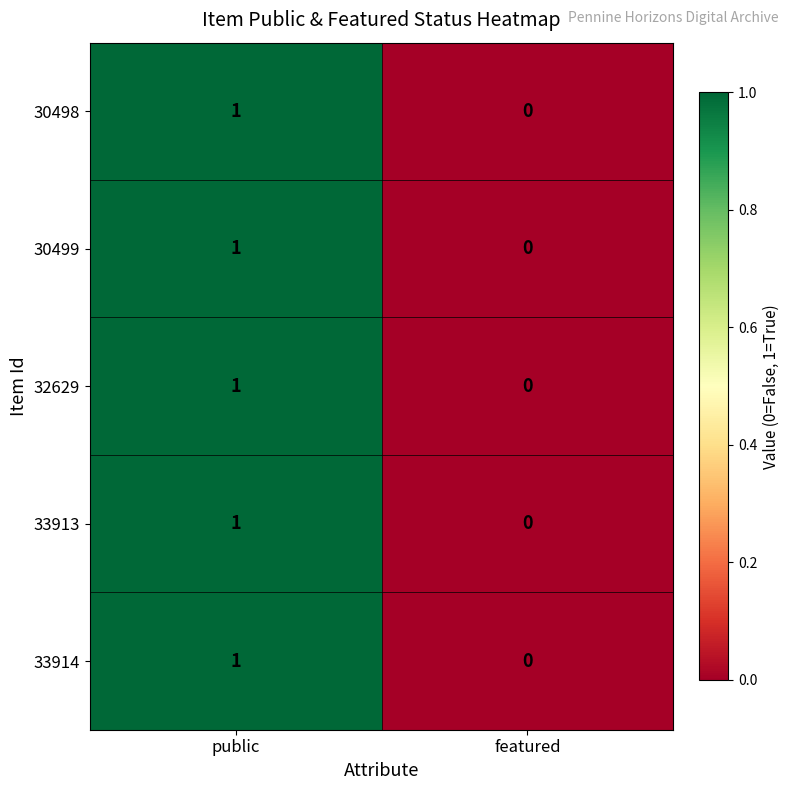

At which label is 33914 closest to 0?

featured